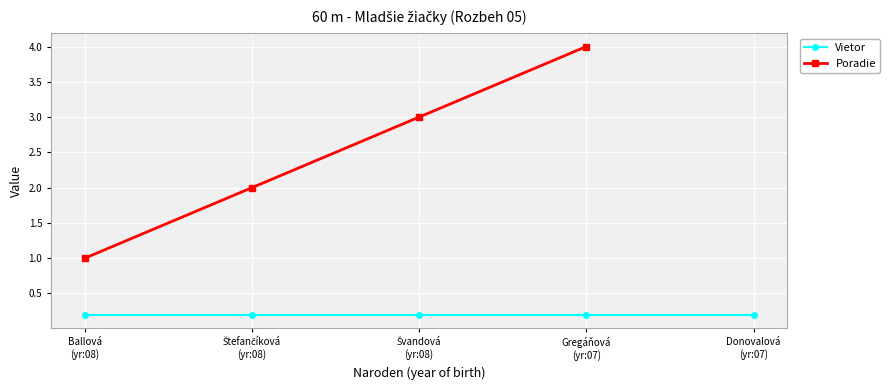

True or false: Poradie has a value of 2.0 at Štefančíková
(yr:08).

True